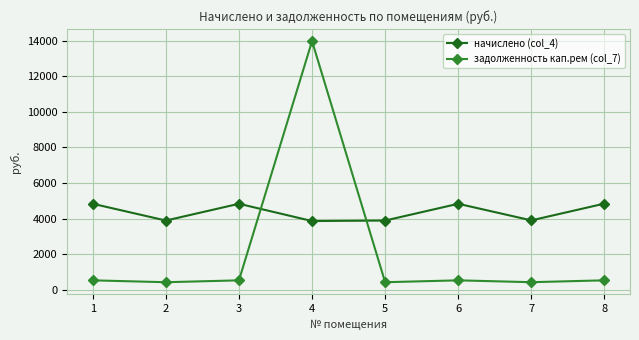

List the series in order of their overall mean, highest first.

начислено (col_4), задолженность кап.рем (col_7)